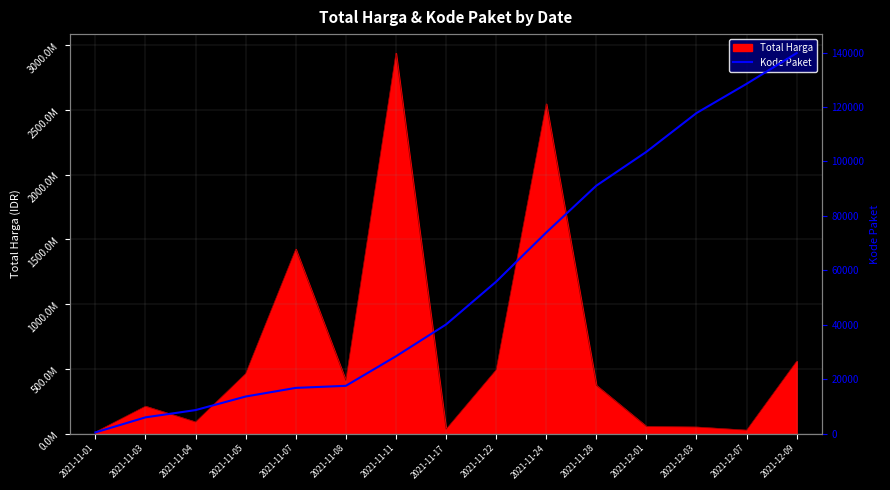

Which category has the highest value across all series?

2021-12-09